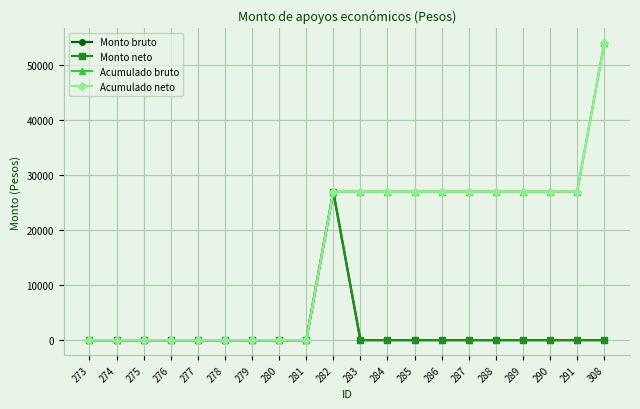

Is it true that Monto bruto equals 0 at 275?

True